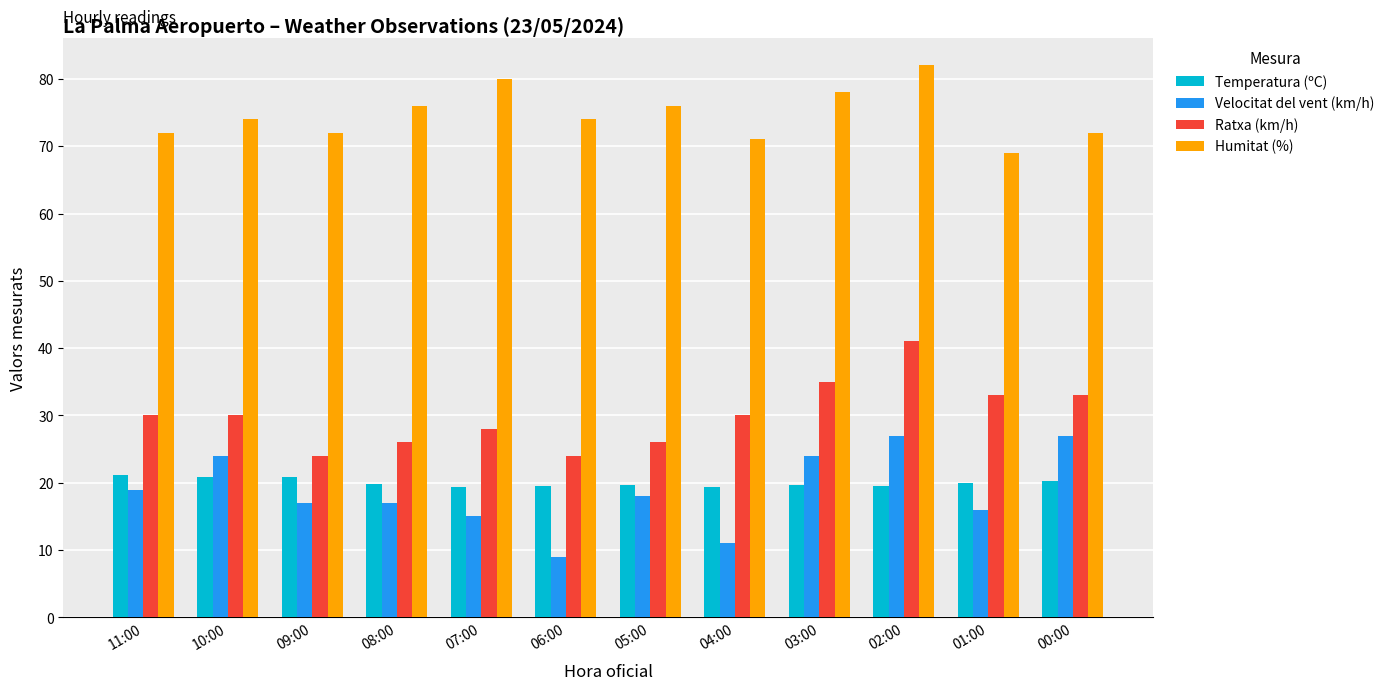

Which label corresponds to the largest value in the chart?

02:00